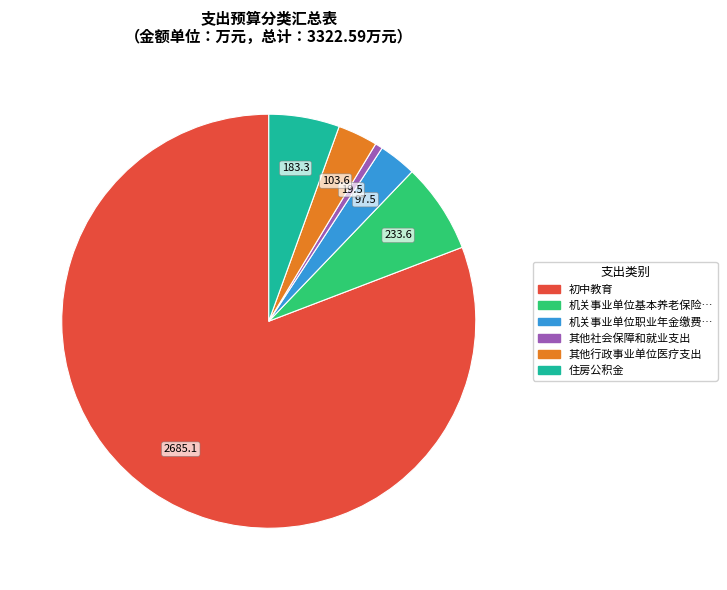

Is there a majority slice in this chart?

Yes